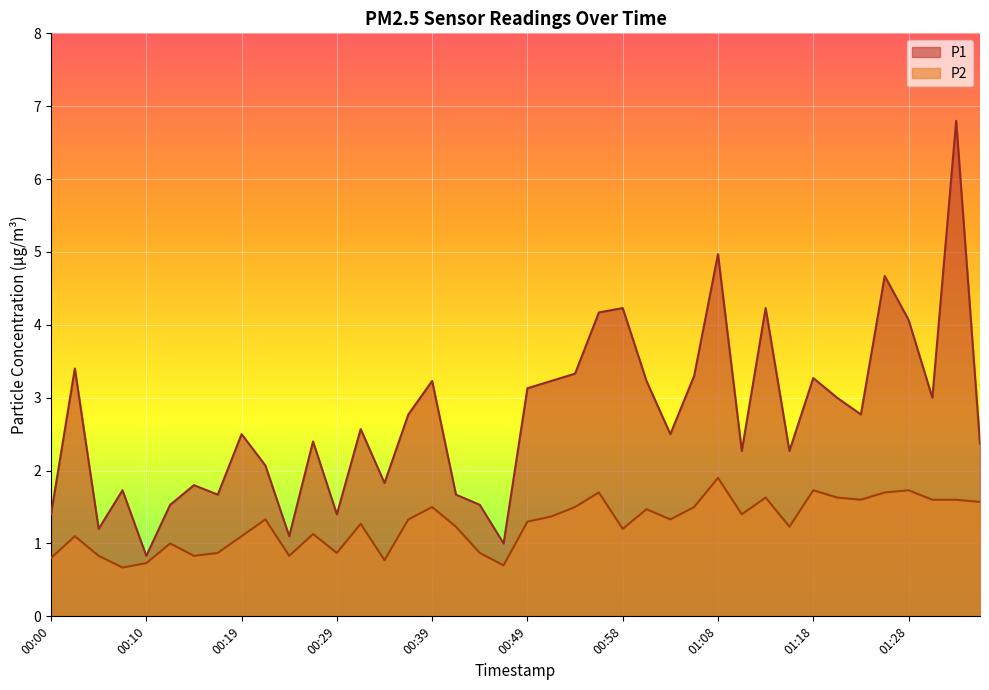

True or false: P2 and P1 cross at least once.

False